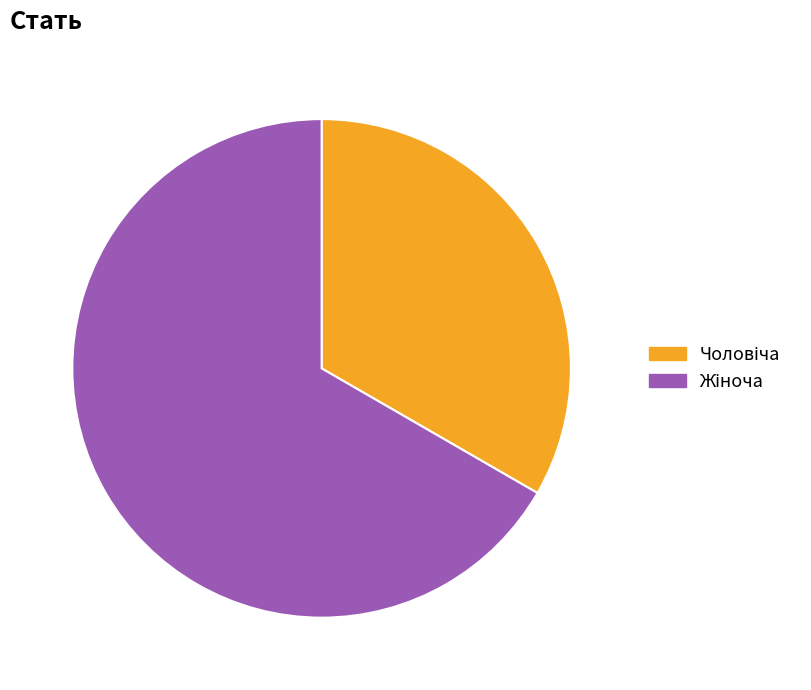

To the nearest percent, what is the average slice percentage?

50%